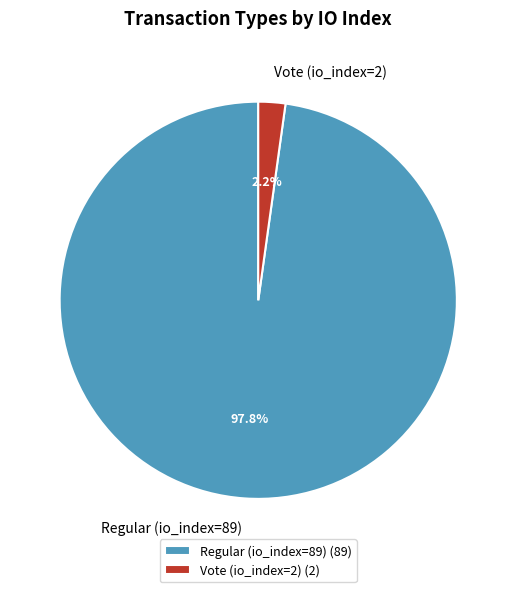

To the nearest percent, what is the difference between the Vote (io_index=2) and Regular (io_index=89) slice percentages?

96%